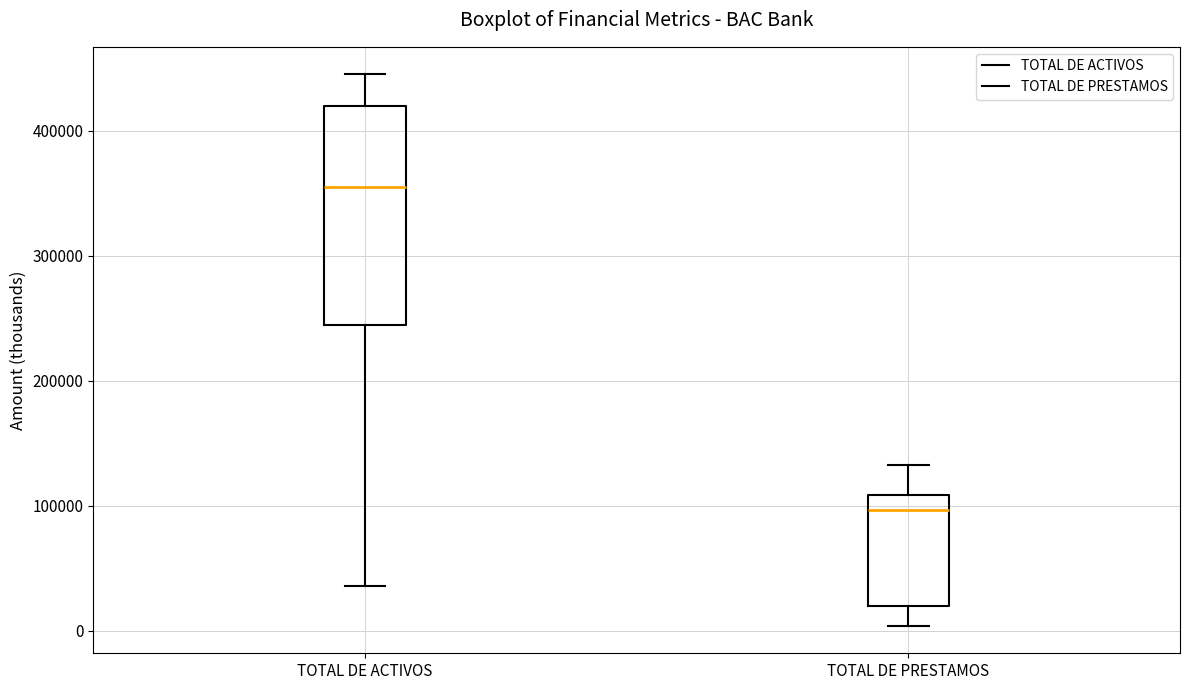

Reading left to right, read every box against the y-axis: the position of its median line, the range the box covers, and the ends of its whiskers. The values are not printed on the chart, so give them approximately, as read against the axis.

TOTAL DE ACTIVOS: median 360000, box 240000 to 420000, whiskers 40000 to 450000
TOTAL DE PRESTAMOS: median 100000, box 20000 to 110000, whiskers 0 to 130000